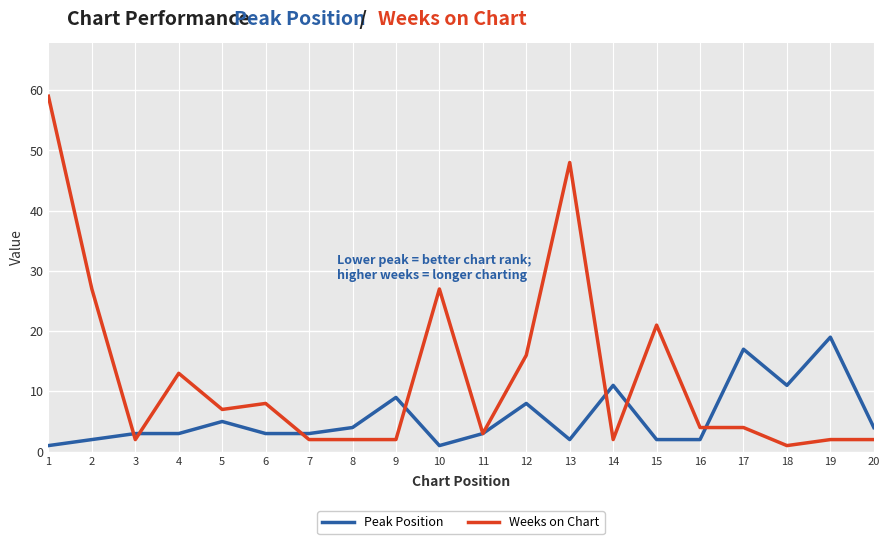

Rank the series at 5 from highest to lowest value.

Weeks on Chart, Peak Position